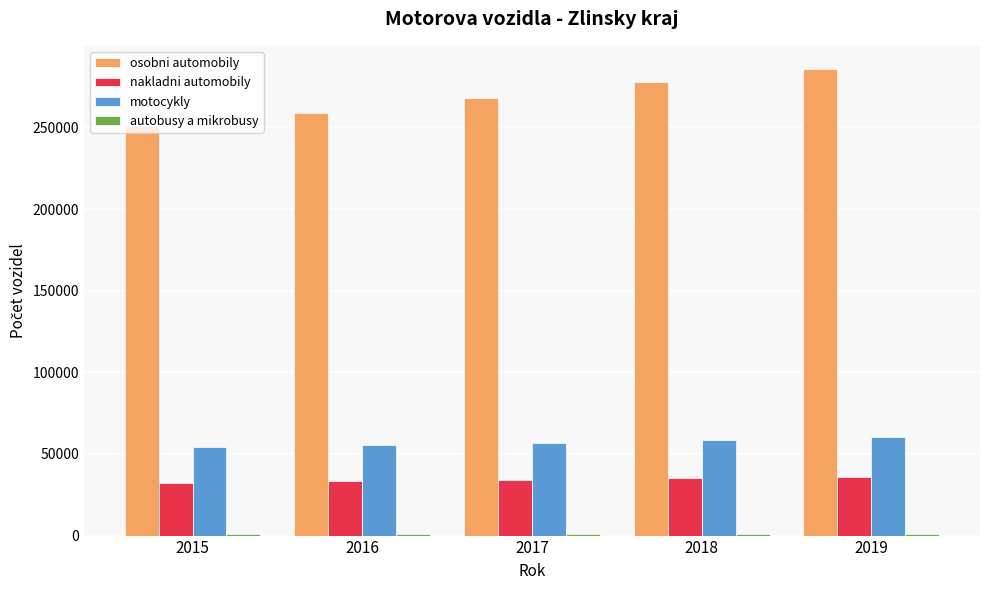

Which series has the widest spread of values?

osobni automobily